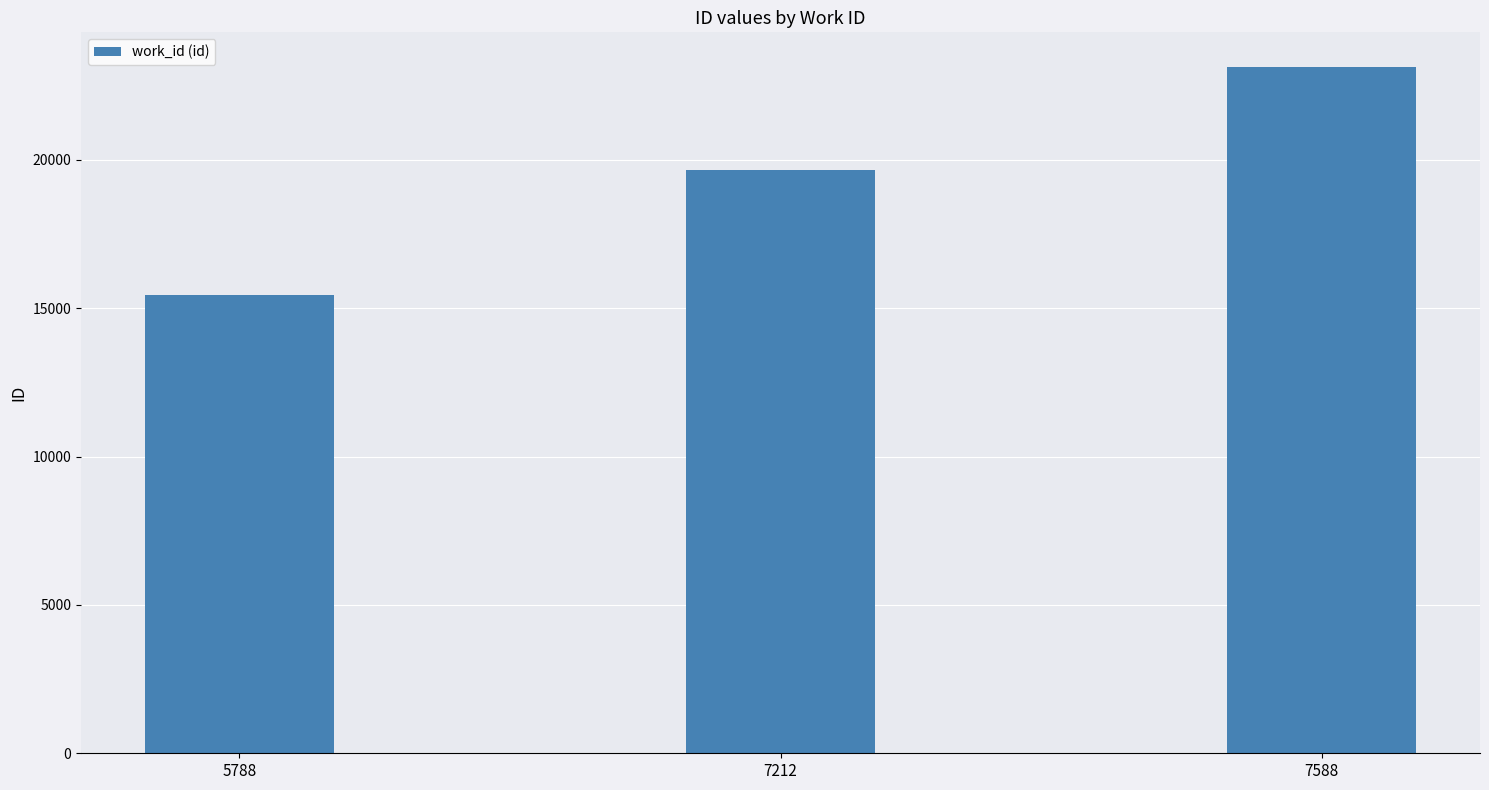

How many series are shown in this chart?

1